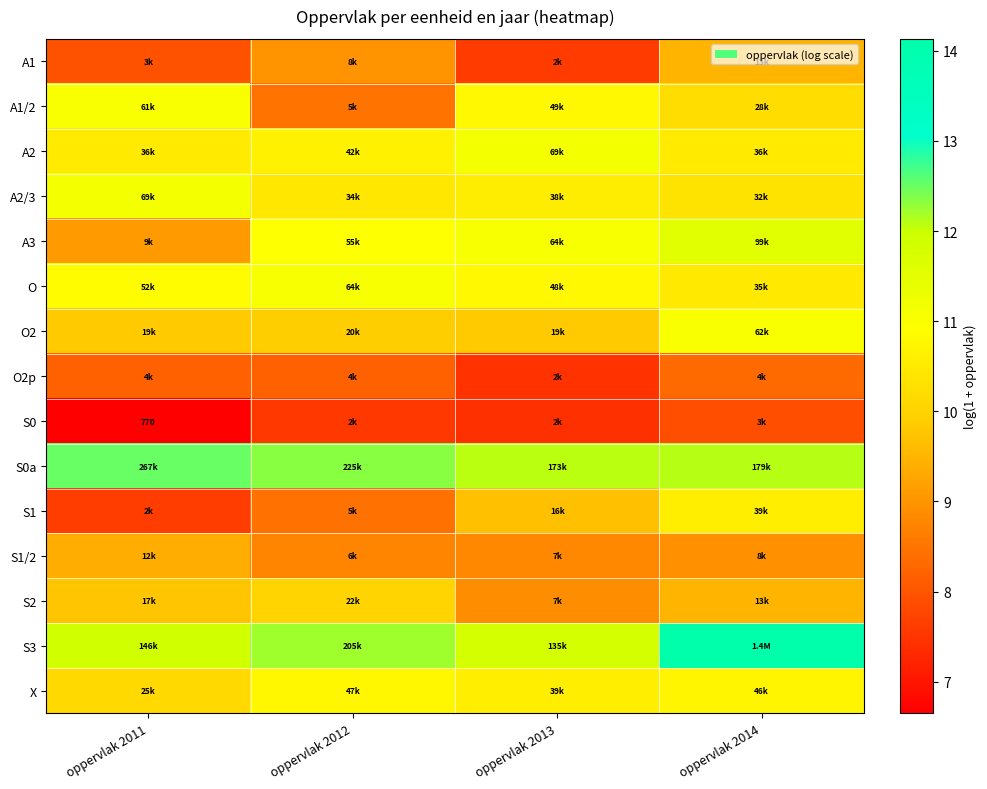

The value of S1 at oppervlak 2011 is 7.6. True or false?

True